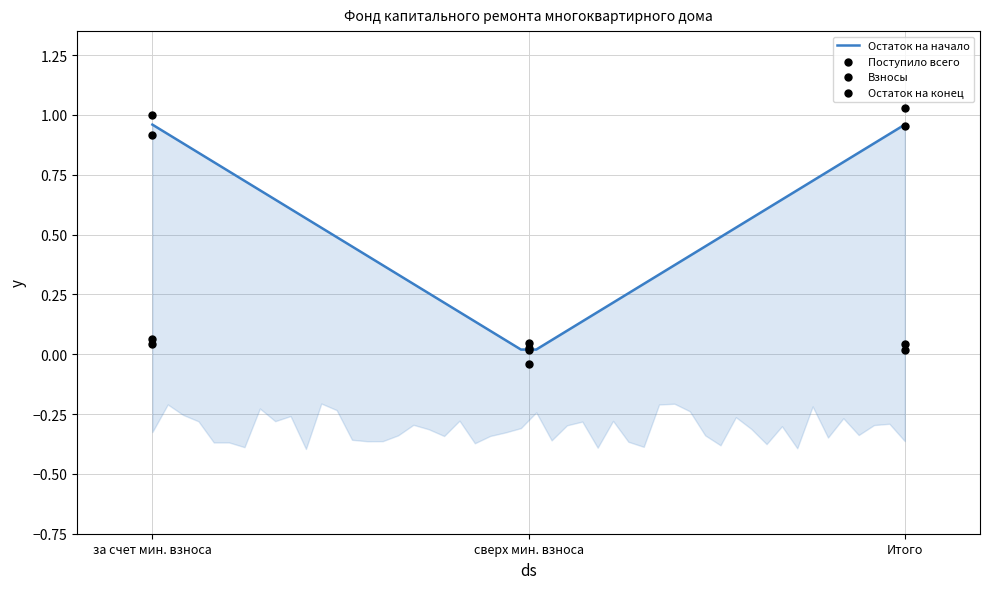

At how many categories does at least one series exceed 0?

3